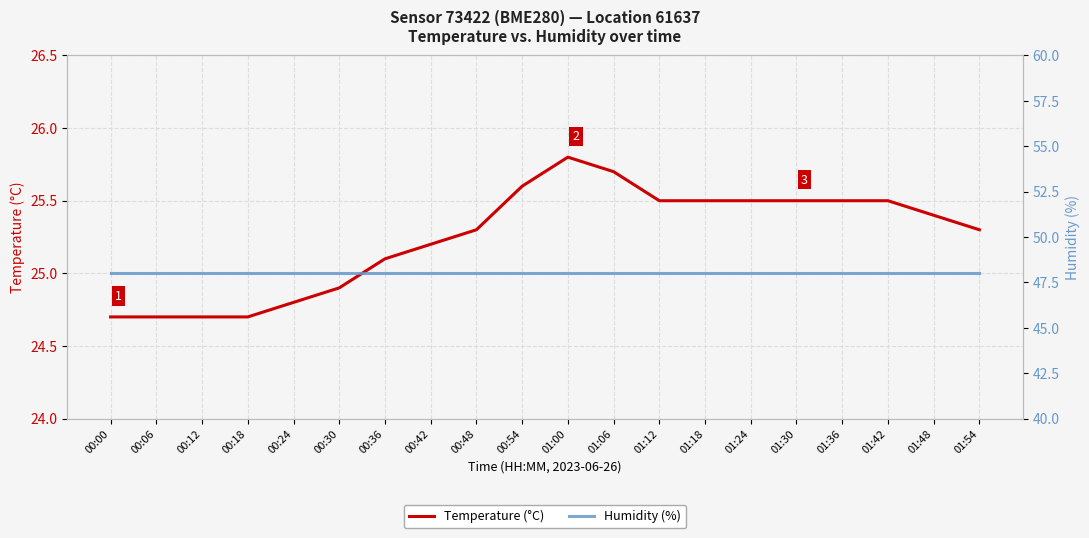

What is the spread (max minus min) of values at 00:06?

23.3